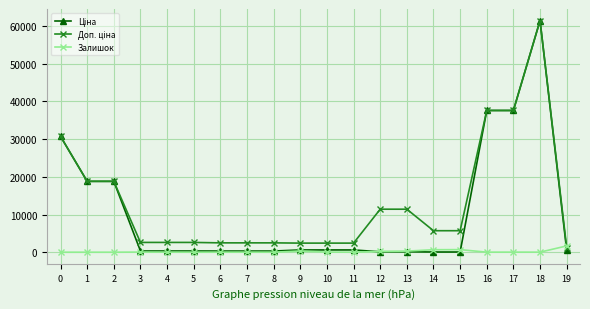

At which category is the sum across all series the highest?

18